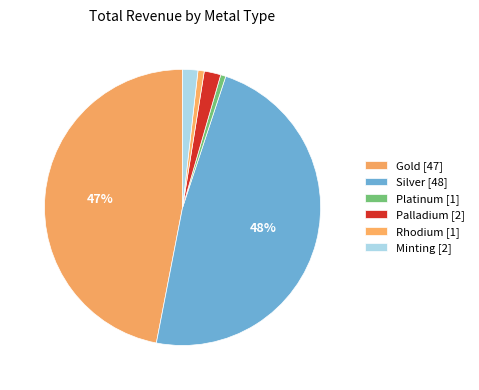

Count the number of slices in the pie.

6